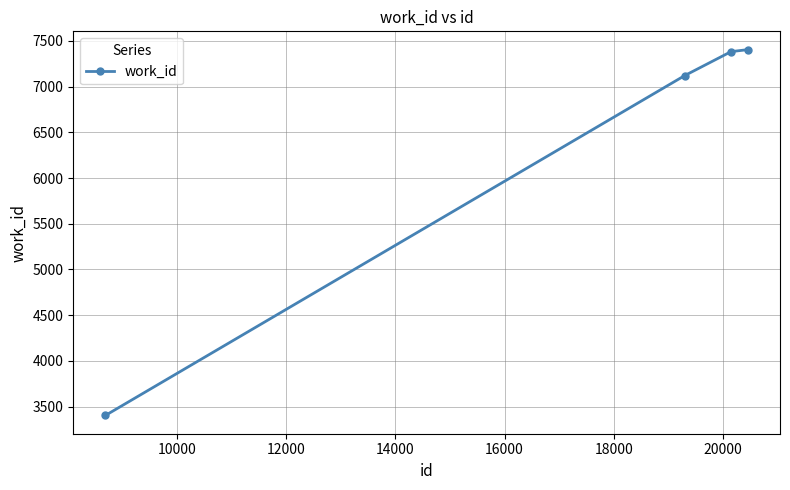

What is the smallest value displayed?

3404